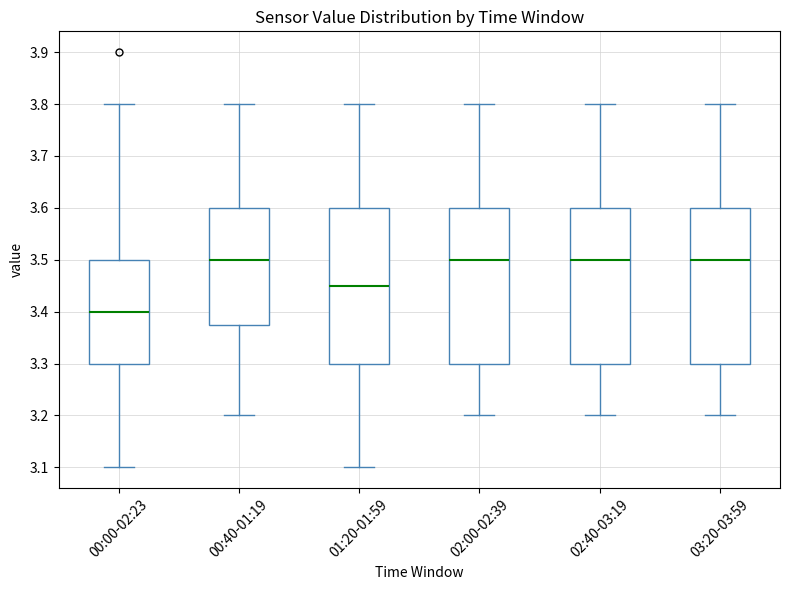

Where does the lower whisker of the box for 00:40-01:19 end on the y-axis? The values are not printed on the chart, so give them approximately, as read against the axis.

3.20